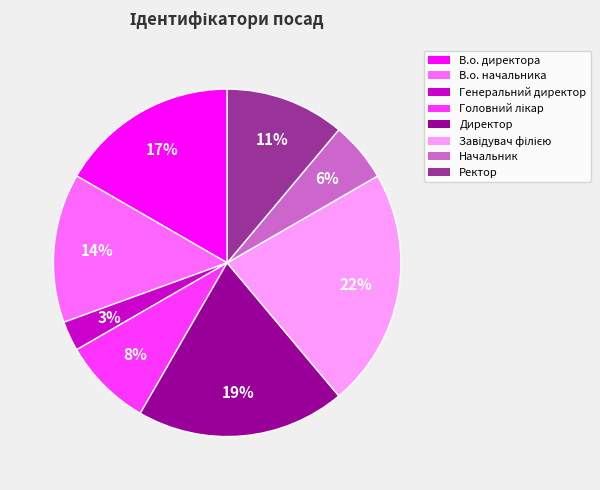

How many segments does this pie chart have?

8